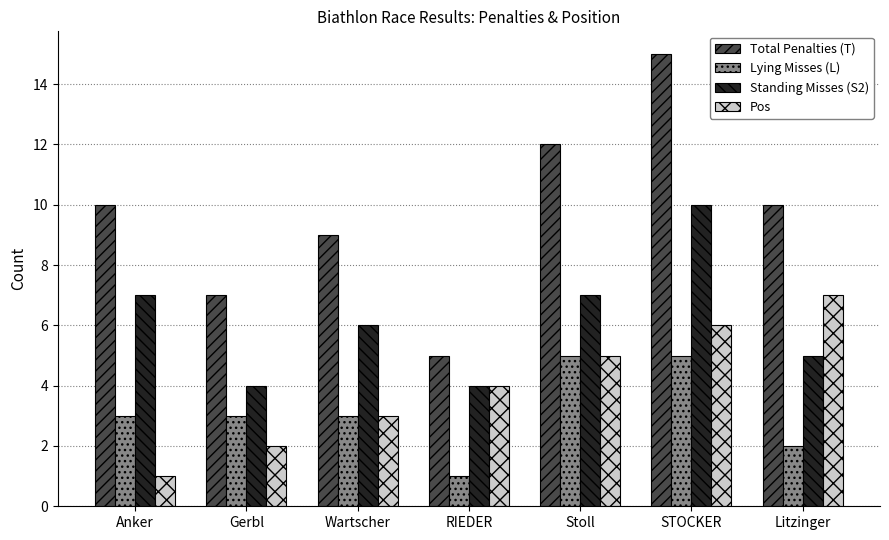

How many series are shown in this chart?

4